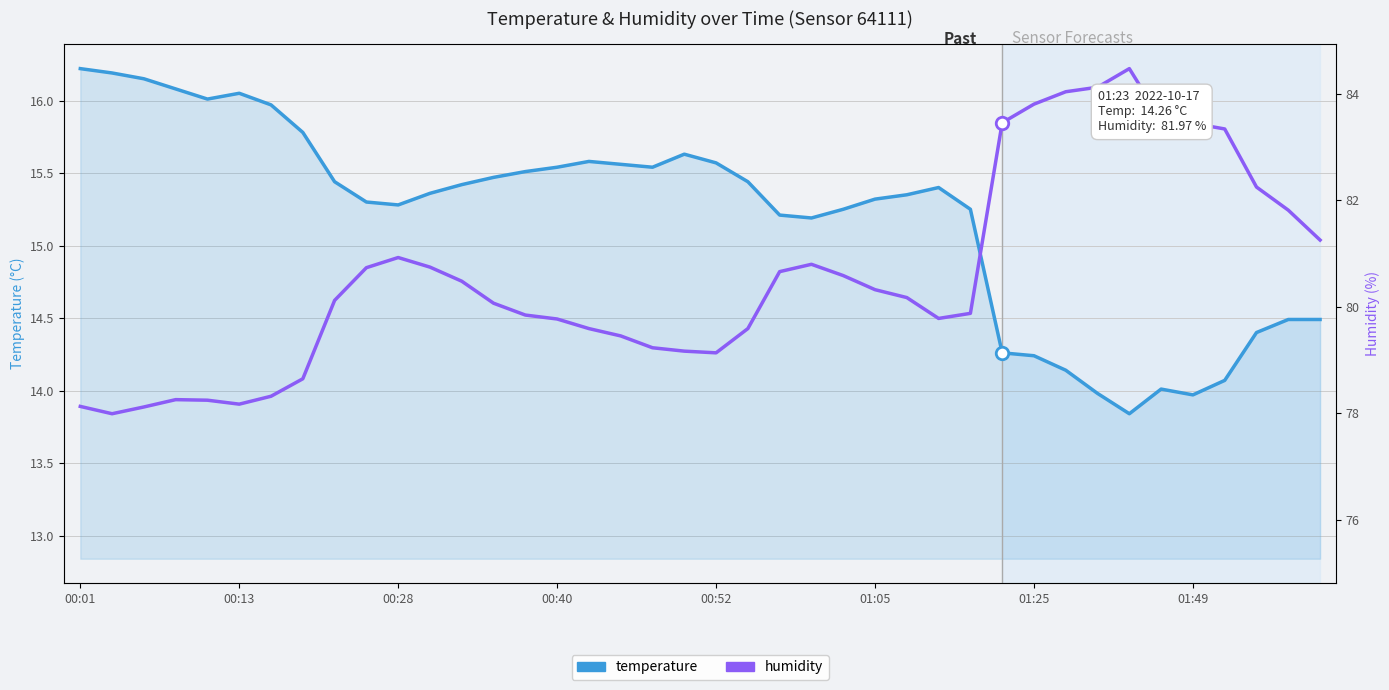

What is the difference between the maximum and minimum values in the temperature series?

2.4